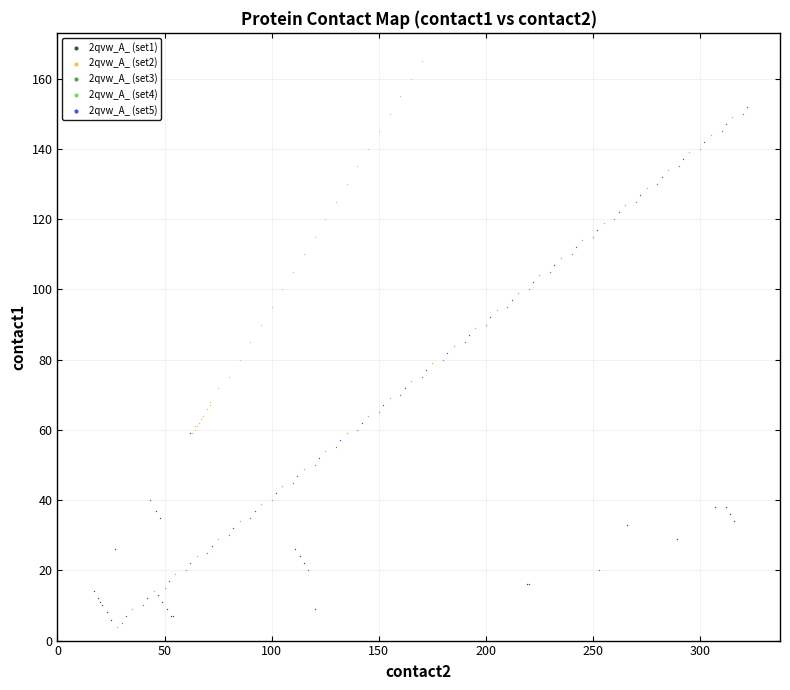

Which series reaches the maximum Y coordinate?

2qvw_A_ (set2)